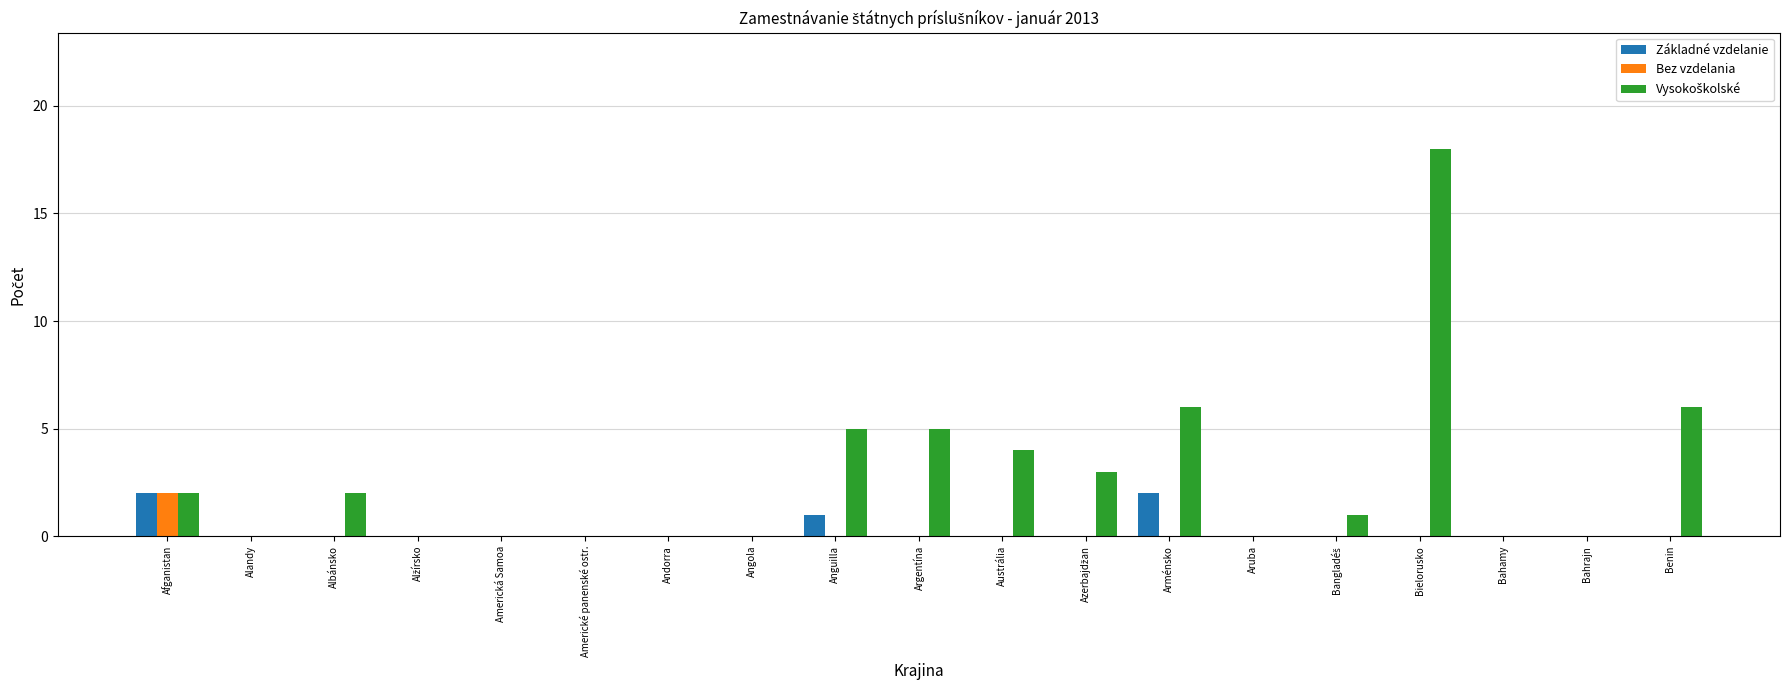

The Základné vzdelanie series shows -1 at Angola. True or false?

False